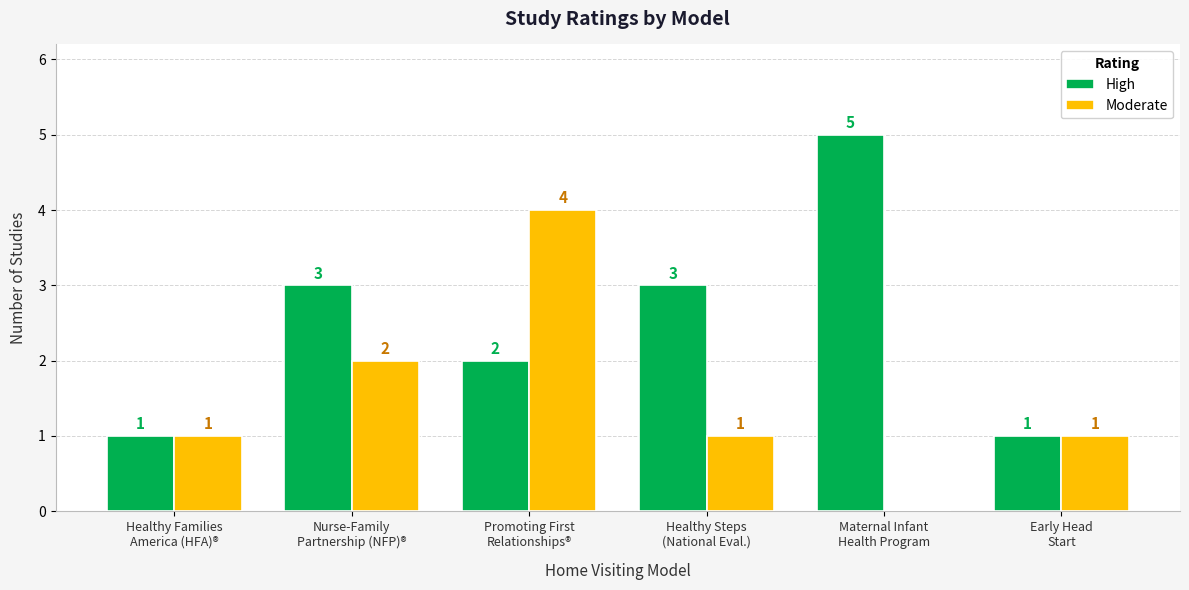

How many Moderate values are between 1 and 2?

4